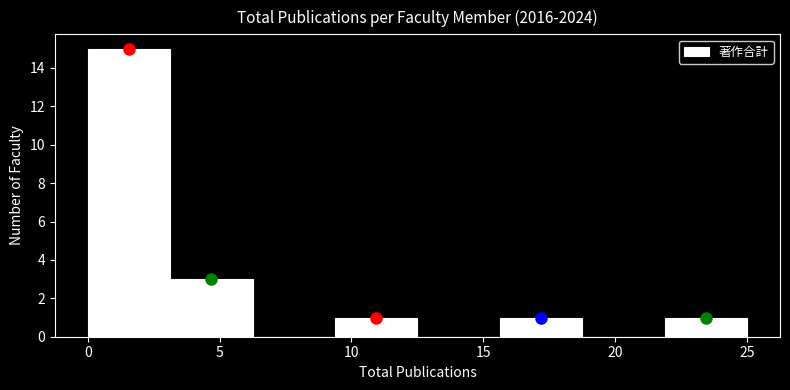

Reading left to right, transcribe this chart: for each bar, give the range it covers on the x-axis and its height. Neither the bar edges nor the heights are printed on the chart, so give them approximately, as read against the axes.

0.0 to 3.0: 15
3.0 to 6.5: 3
6.5 to 9.5: 0
9.5 to 12.5: 1
12.5 to 15.5: 0
15.5 to 19.0: 1
19.0 to 22.0: 0
22.0 to 25.0: 1